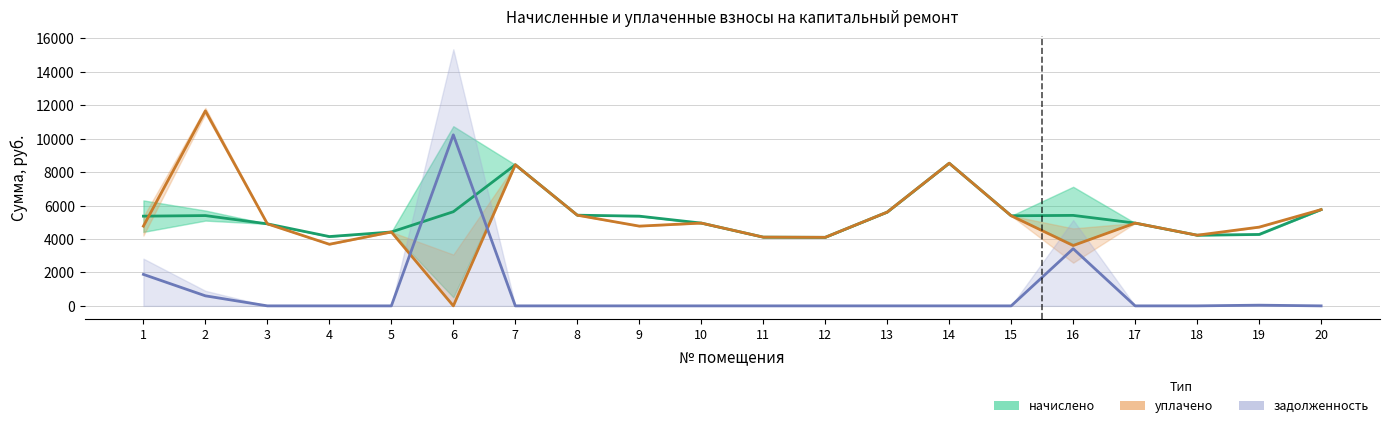

True or false: уплачено and начислено intersect in this chart.

True